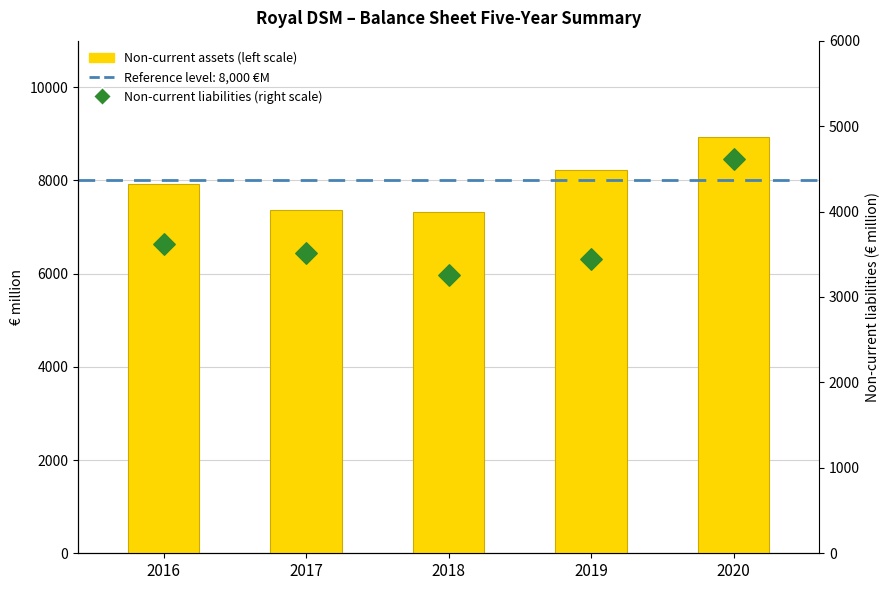

What is the total value across all series at 2016?

11537